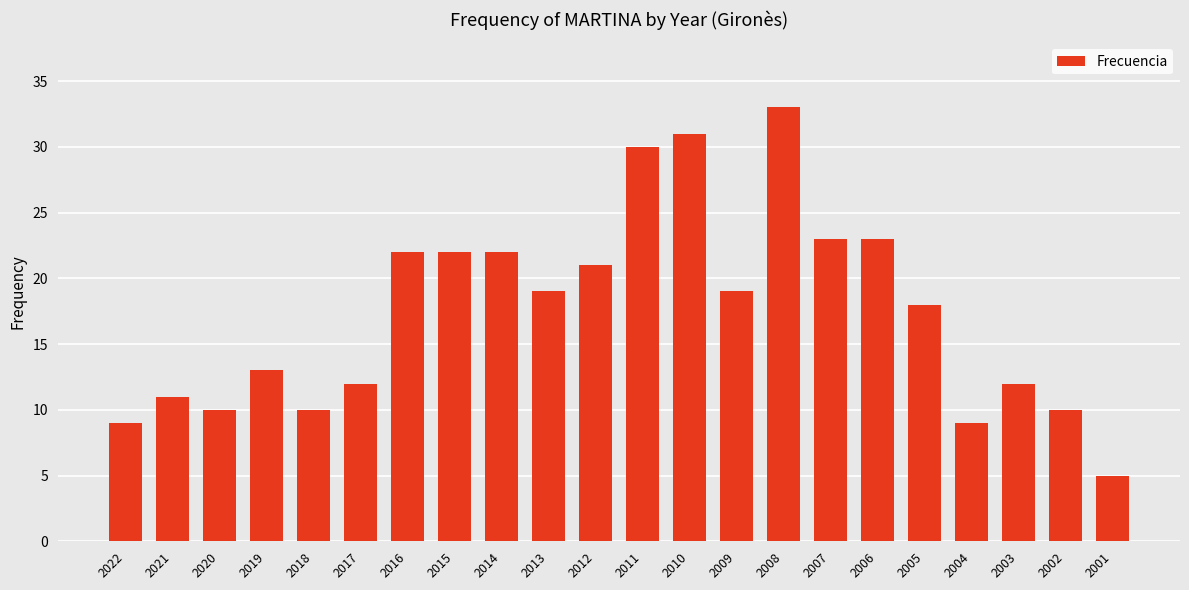

What is the sum of all values?

384